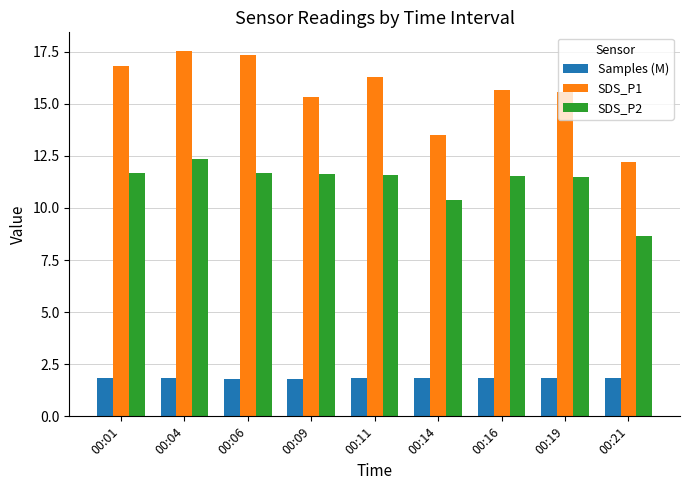

How many categories are shown in the chart?

9